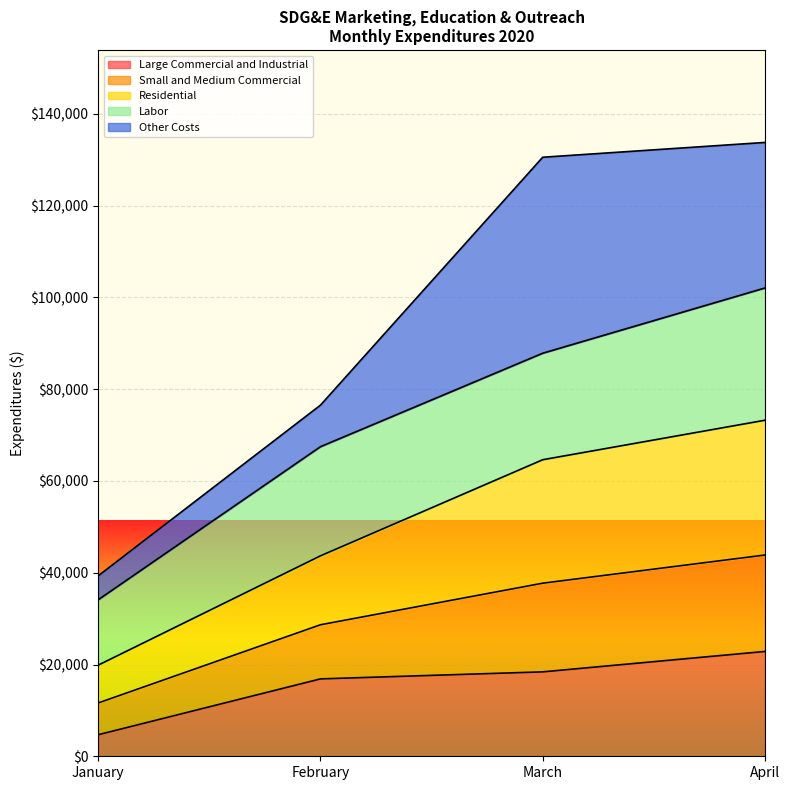

True or false: Large Commercial and Industrial has a value of 18398.3 at March.

True